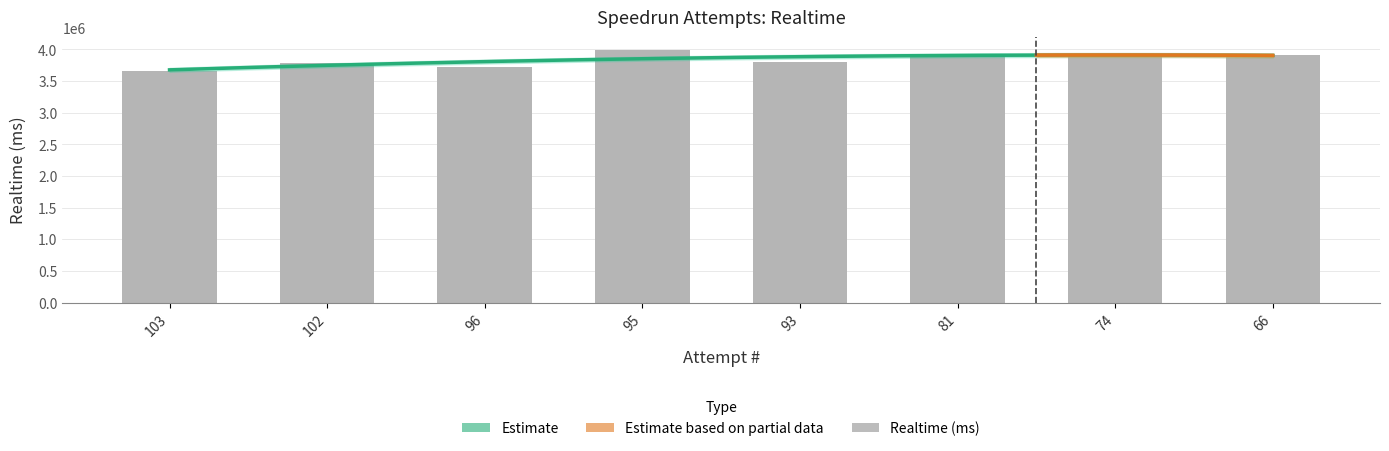

Rank the categories by value from highest to lowest.

95, 66, 81, 74, 93, 102, 96, 103